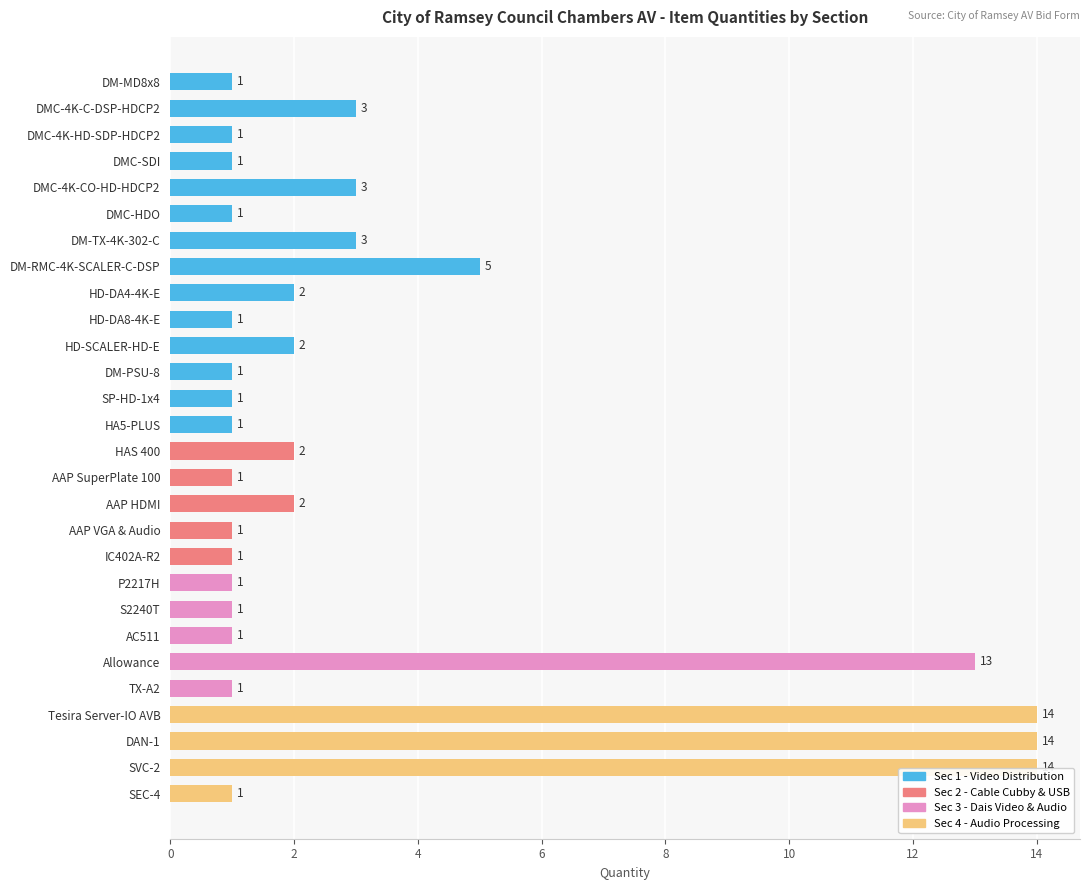

What is the smallest value displayed?

1